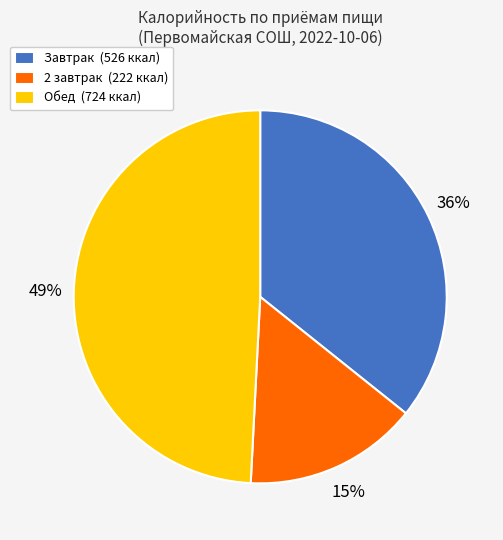

How many slices are in this pie chart?

3